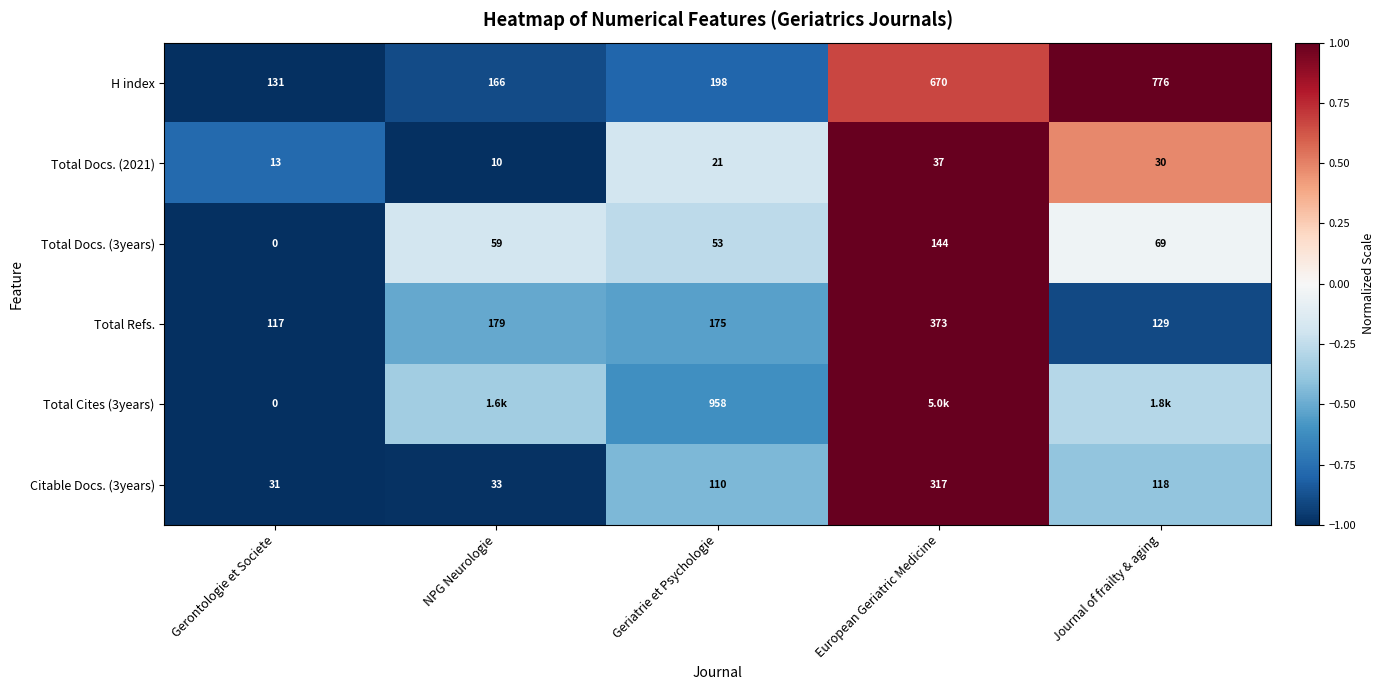

Between Gerontologie et Societe and Journal of frailty & aging, which is larger?

Journal of frailty & aging